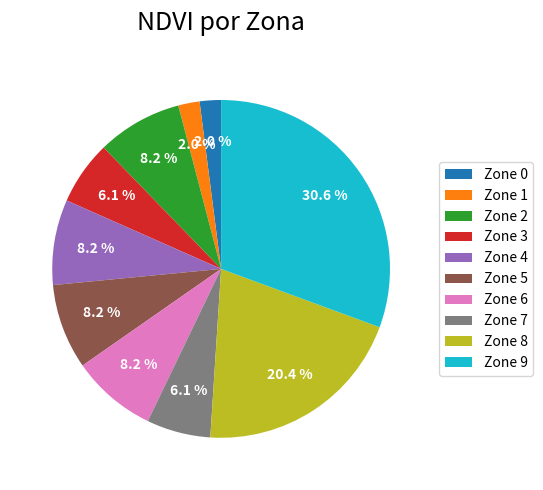

To the nearest percent, what is the difference between the Zone 3 and Zone 9 slice percentages?

24%